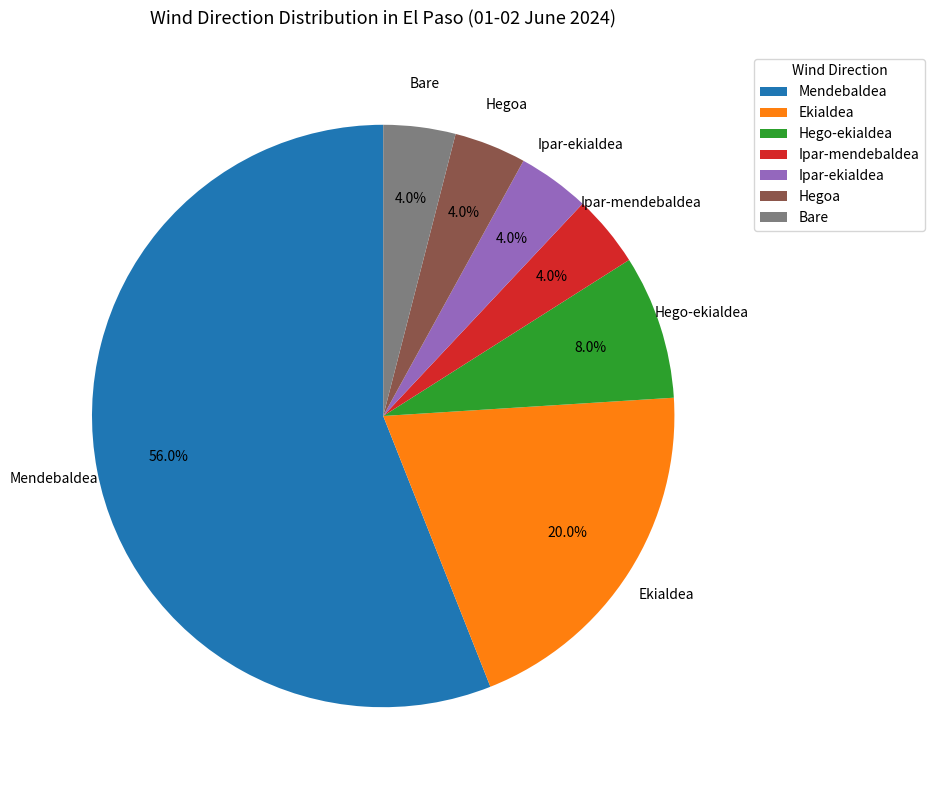

To the nearest percent, what portion does Hego-ekialdea represent?

8%